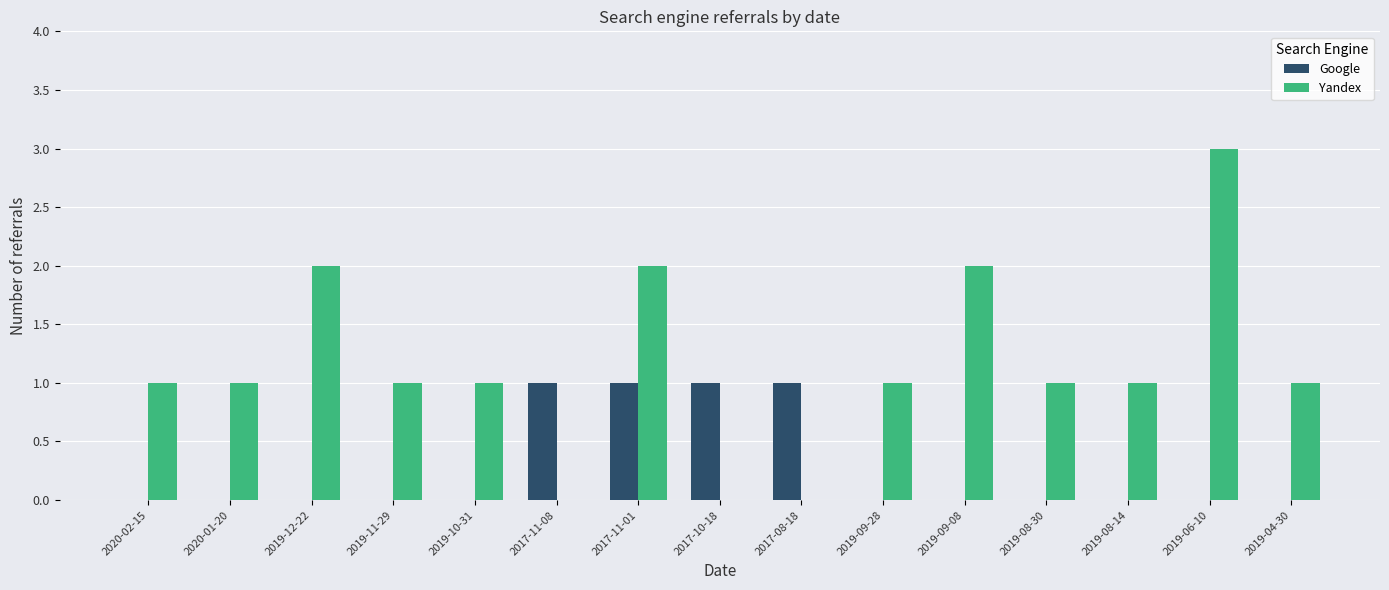

At which label does Yandex reach its peak?

2019-06-10